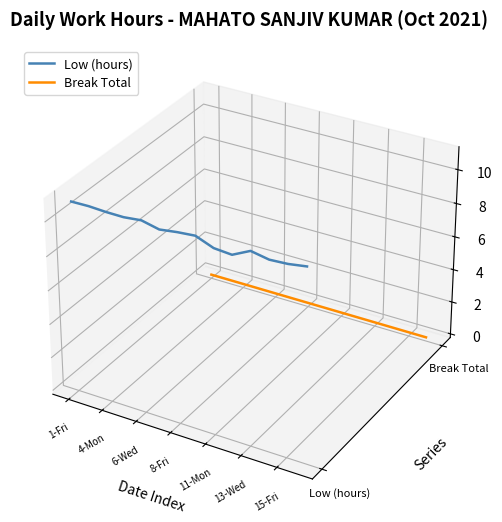

True or false: Break Total and Low (hours) intersect in this chart.

False